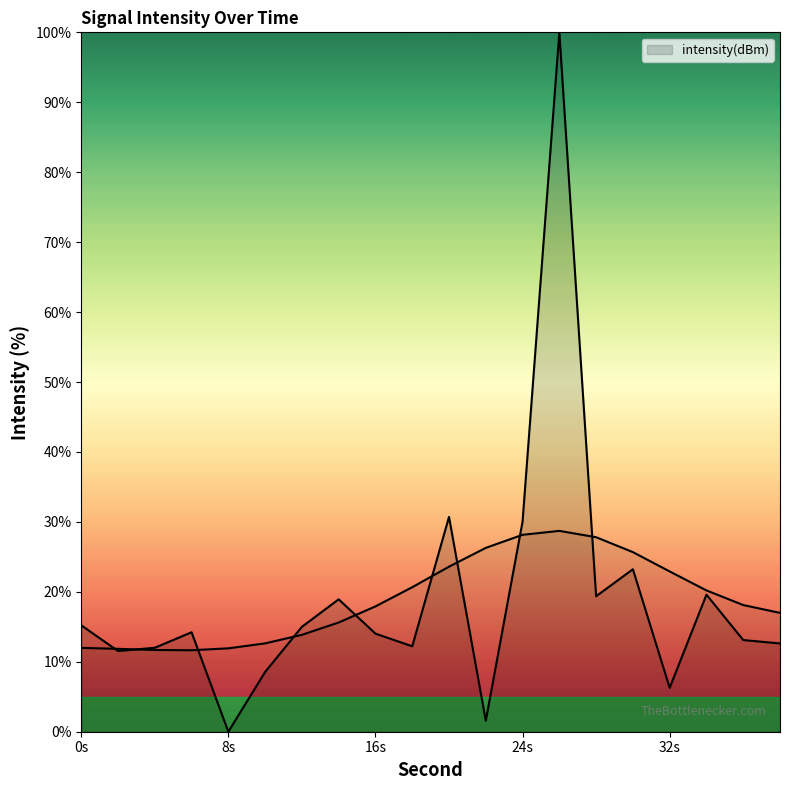

Reading left to right, extract all data points from this chart.

15.2	11.5	12.0	14.2	0.0	8.5	15.0	18.9	14.0	12.2	30.7	1.6	30.0	100.0	19.4	23.2	6.3	19.6	13.1	12.6